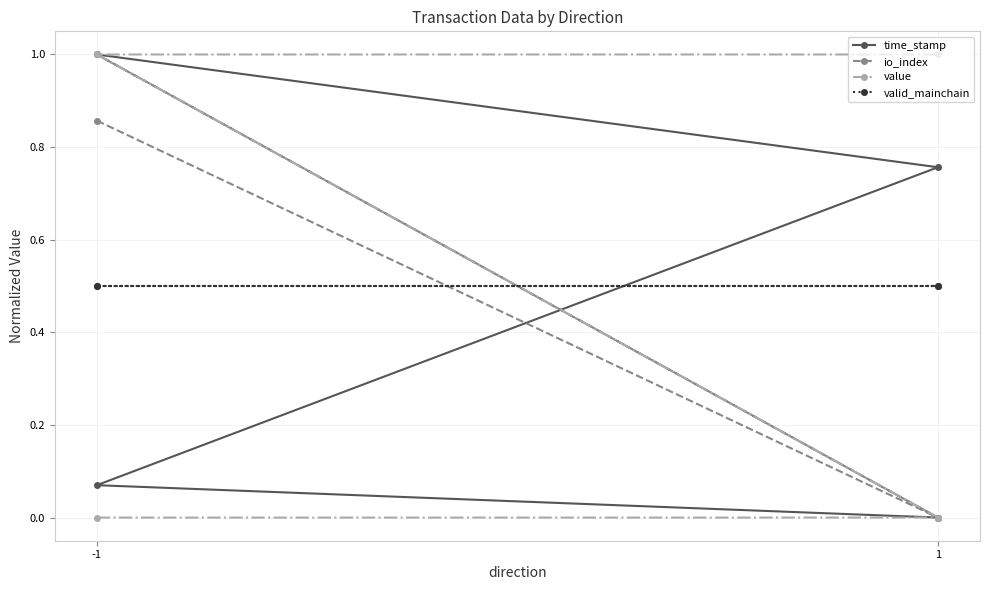

What is the total value across all series at 1?

1.3